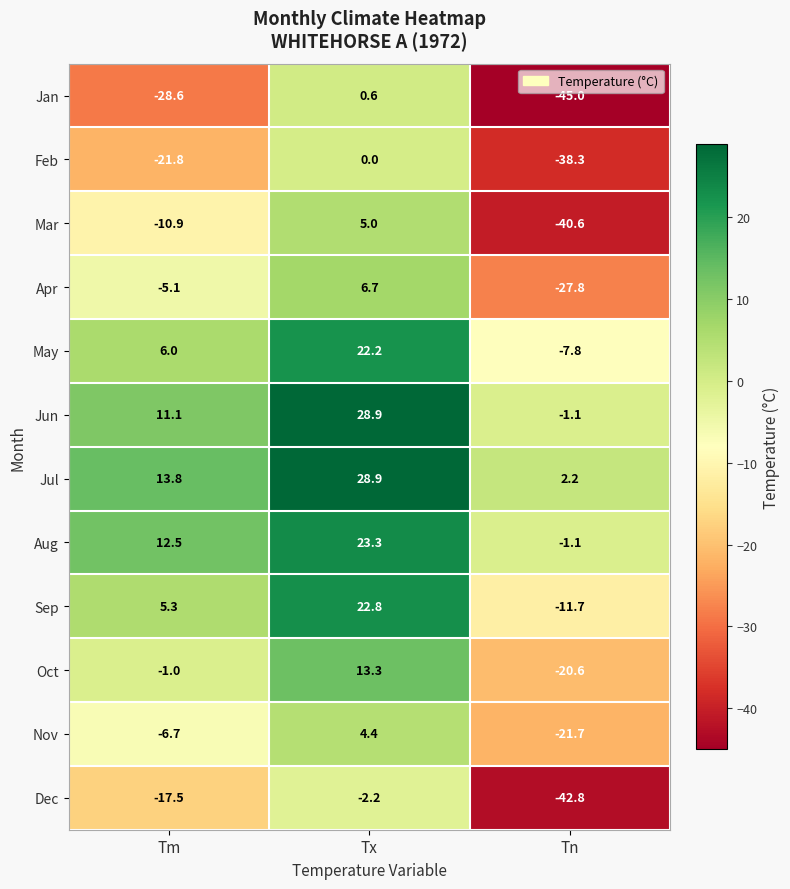

What is the maximum value shown in the chart?

28.9